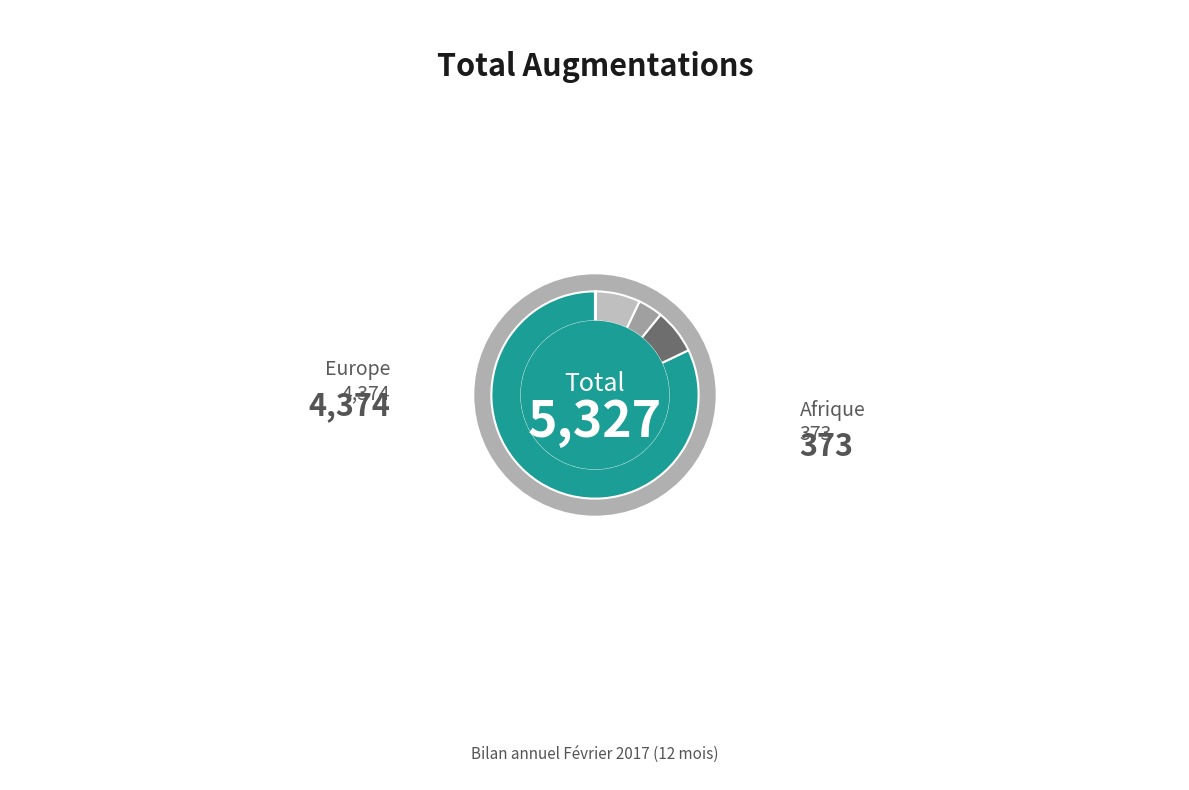

Which slice represents more than half of the pie?

Europe